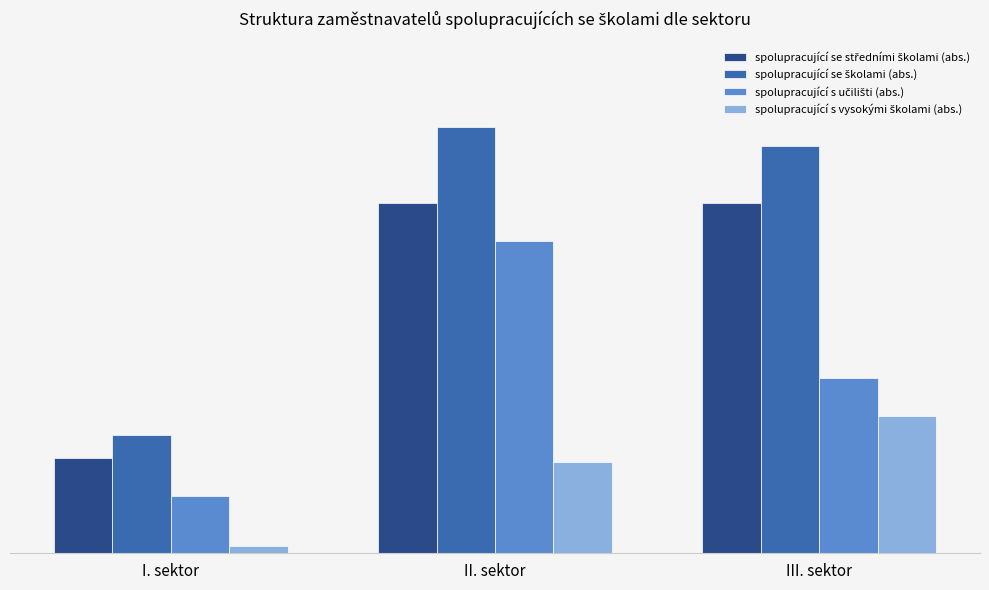

Which series has the widest spread of values?

spolupracující se školami (abs.)